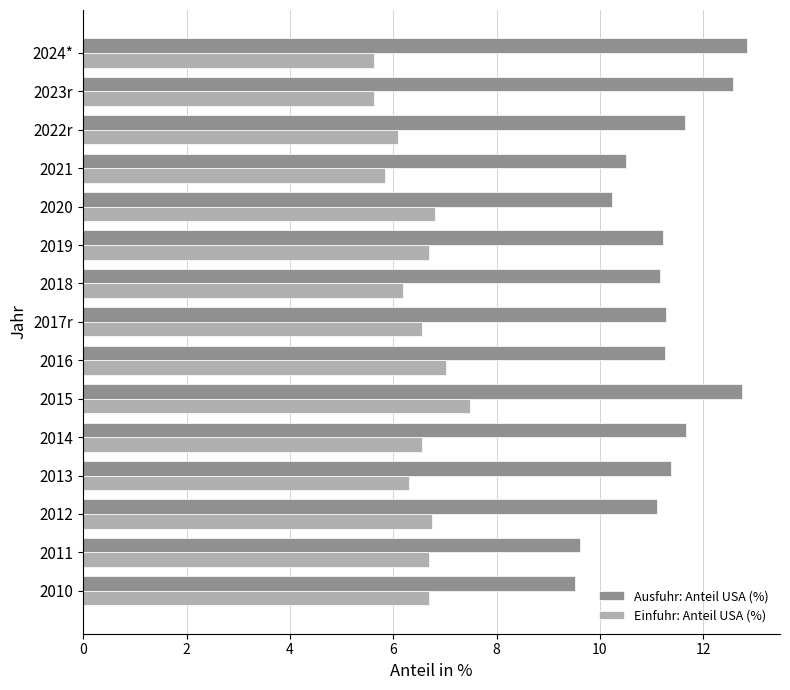

The value of Ausfuhr: Anteil USA (%) at 2021 is 10.5. True or false?

True